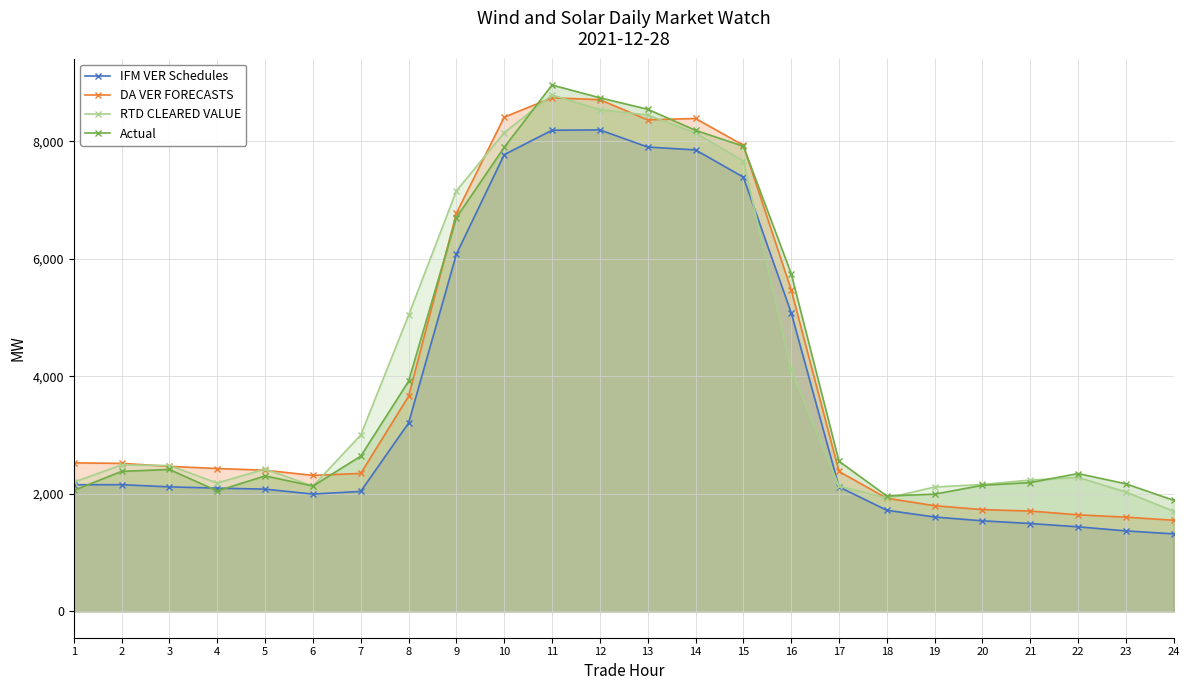

What is the value of the IFM VER Schedules point at the 5th from the left?

2080.7